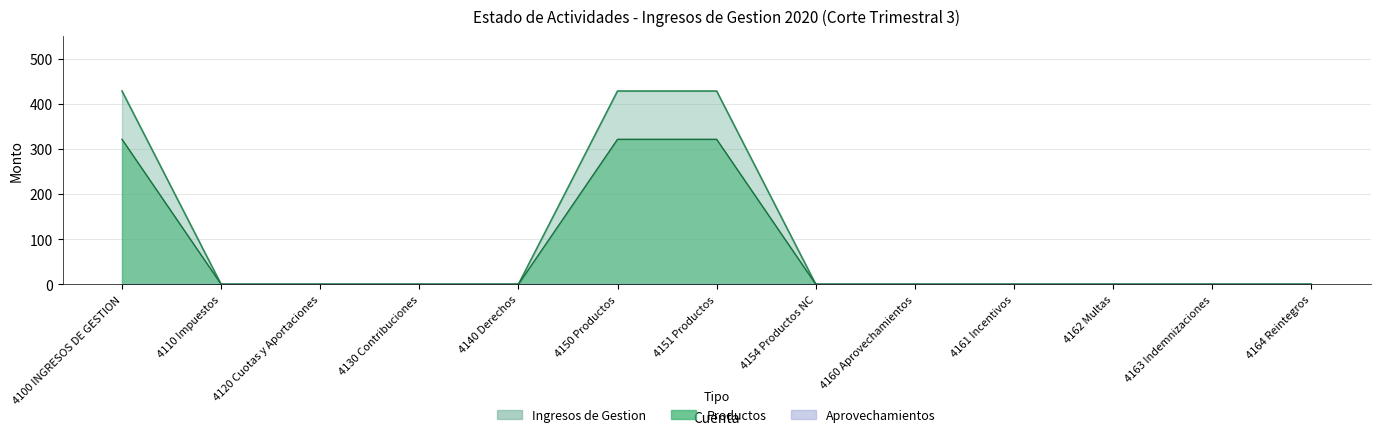

What is the average value of the Productos series?

428.3